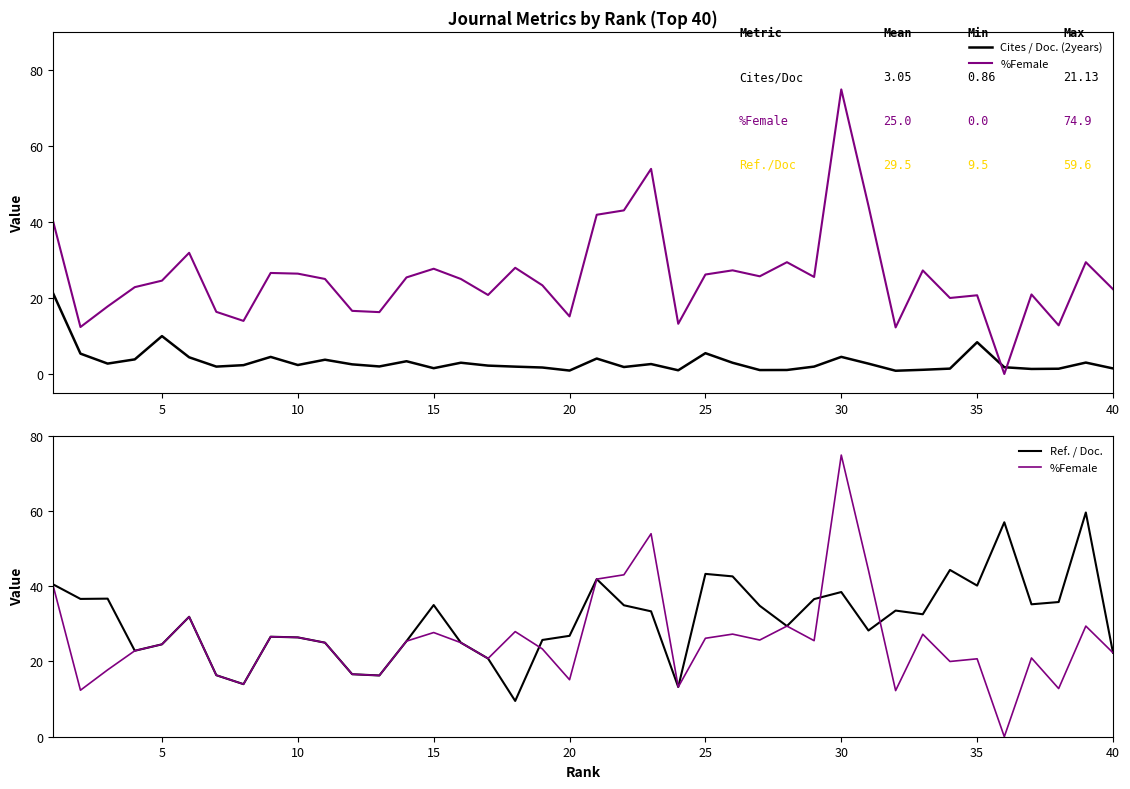

After their last crossing, which series has the higher values: Ref. / Doc. or %Female?

Ref. / Doc.